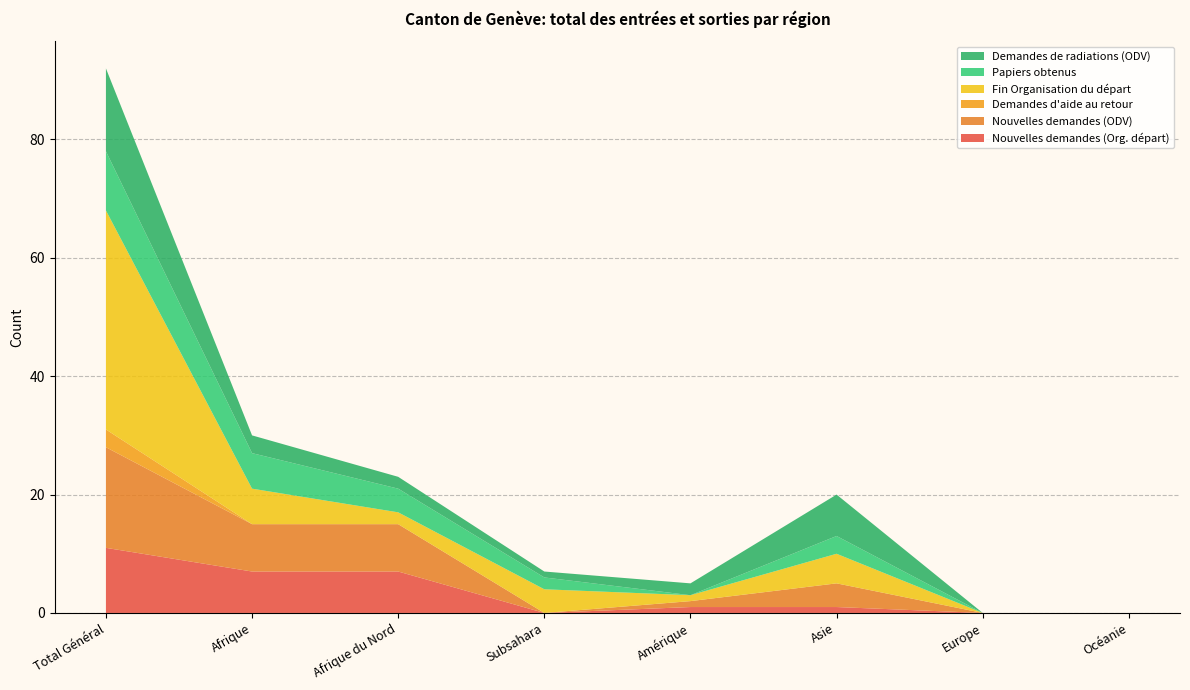

Reading left to right, what are all the values shown in this chart?

Nouvelles demandes (Org. départ): 11	7	7	0	1	1	0	0
Nouvelles demandes (ODV): 17	8	8	0	1	4	0	0
Demandes d'aide au retour: 3	0	0	0	0	0	0	0
Fin Organisation du départ: 37	6	2	4	1	5	0	0
Papiers obtenus: 10	6	4	2	0	3	0	0
Demandes de radiations (ODV): 14	3	2	1	2	7	0	0